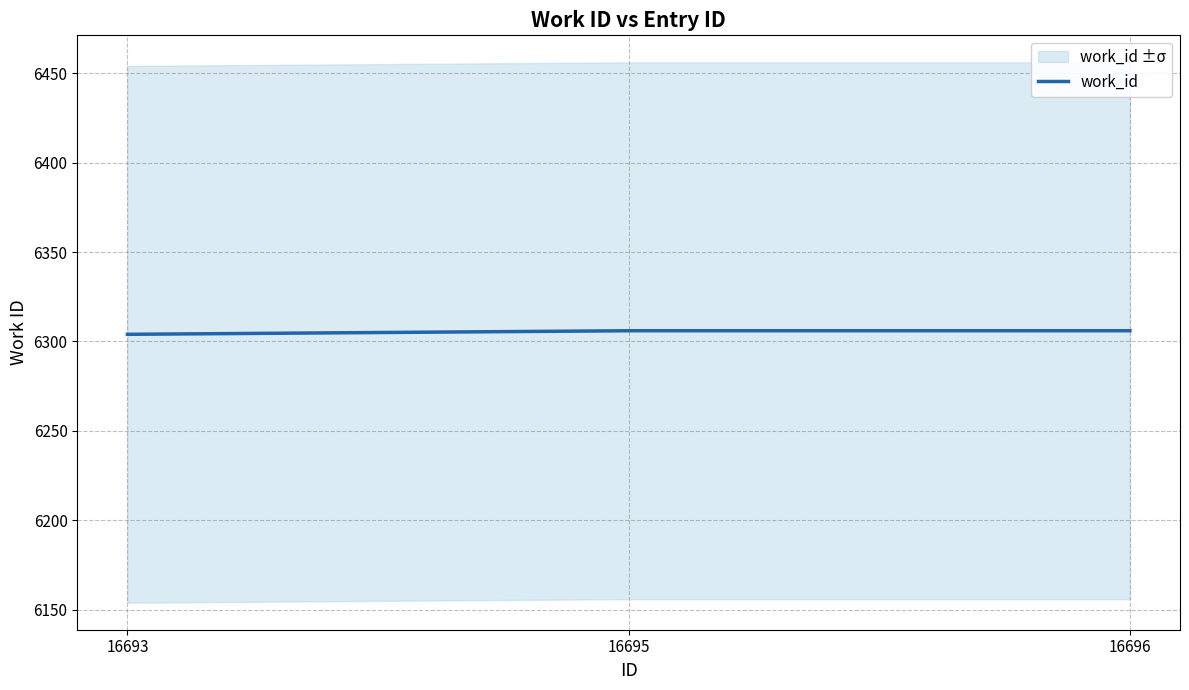

Reading left to right, extract all data points from this chart.

6304	6306	6306